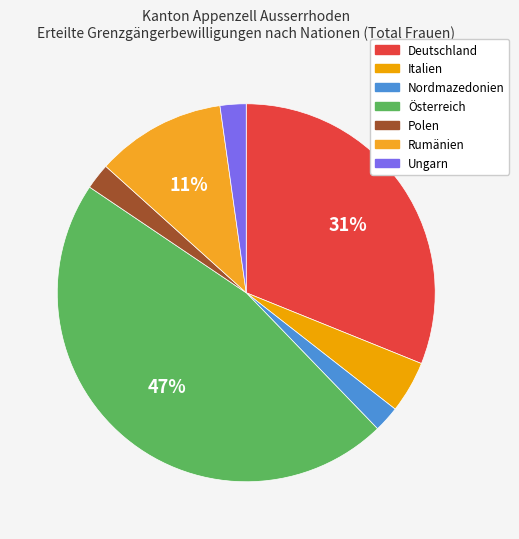

To the nearest percent, what portion does Polen represent?

2%